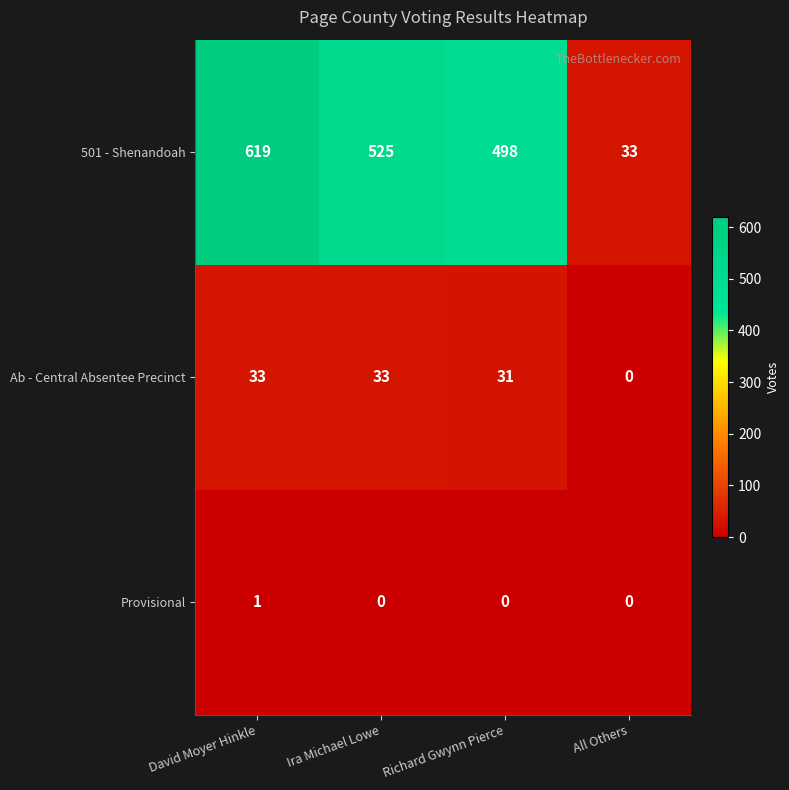

Is it true that Ab - Central Absentee Precinct equals 14 at Richard Gwynn Pierce?

False